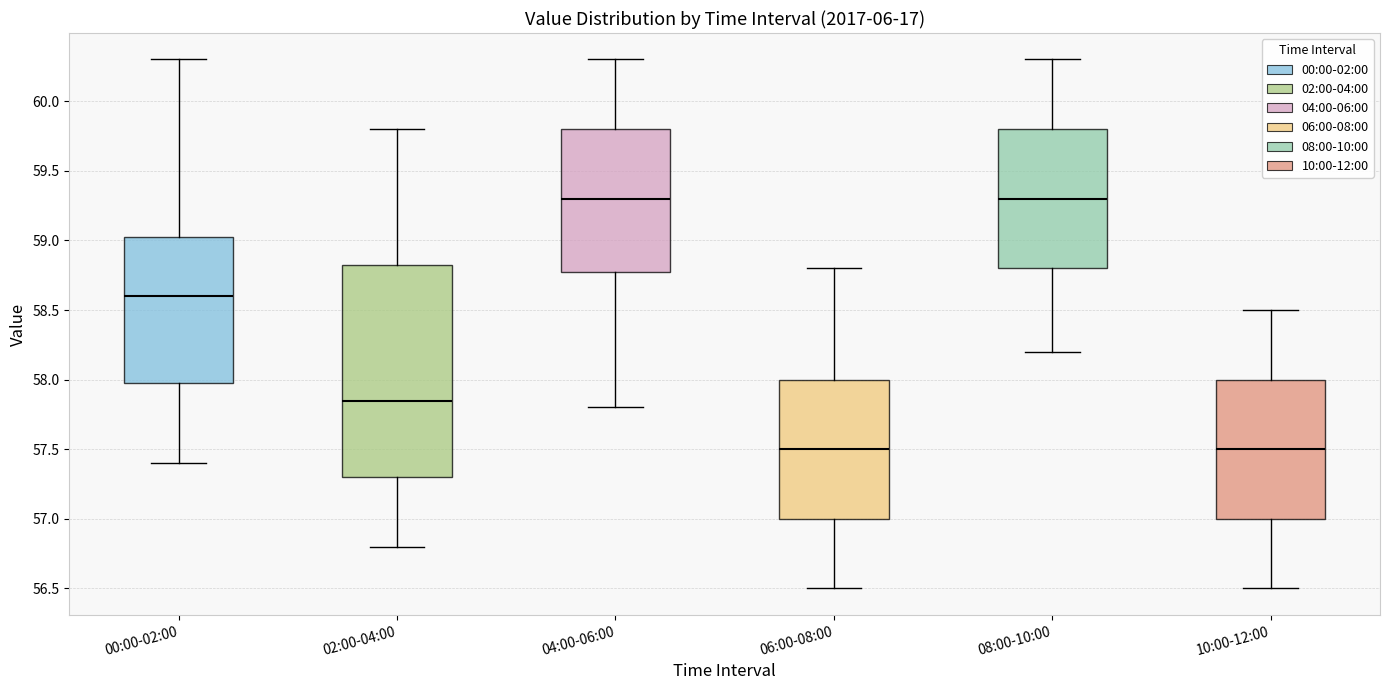

Reading left to right, read every box against the y-axis: the position of its median line, the range the box covers, and the ends of its whiskers. The values are not printed on the chart, so give them approximately, as read against the axis.

00:00-02:00: median 58.60, box 58.00 to 59.05, whiskers 57.40 to 60.30
02:00-04:00: median 57.85, box 57.30 to 58.85, whiskers 56.80 to 59.80
04:00-06:00: median 59.30, box 58.80 to 59.80, whiskers 57.80 to 60.30
06:00-08:00: median 57.50, box 57.00 to 58.00, whiskers 56.50 to 58.80
08:00-10:00: median 59.30, box 58.80 to 59.80, whiskers 58.20 to 60.30
10:00-12:00: median 57.50, box 57.00 to 58.00, whiskers 56.50 to 58.50